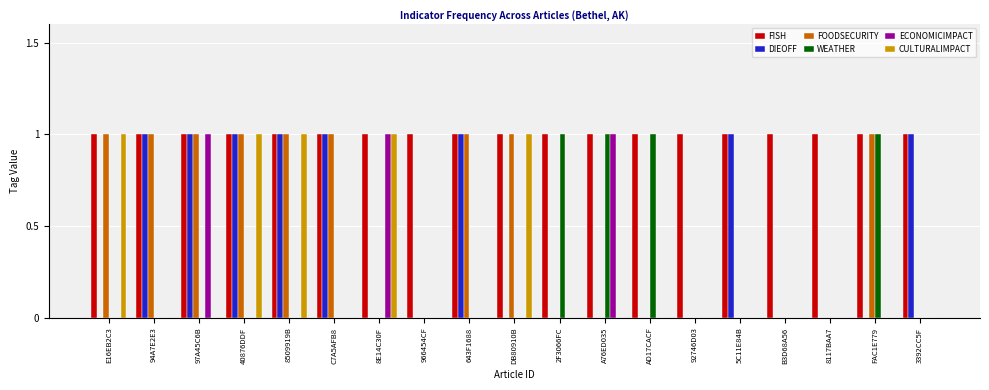

Which series has the largest total across all categories?

FISH